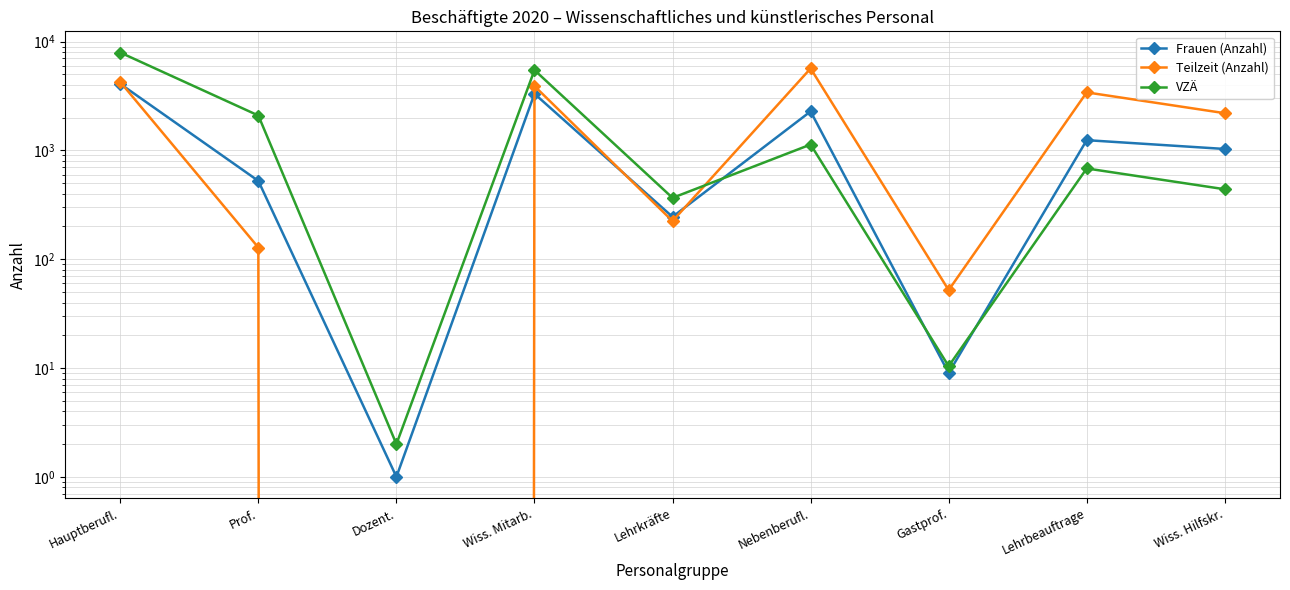

Between Dozent. and Lehrbeauftrage, which series saw the biggest shift?

Teilzeit (Anzahl)